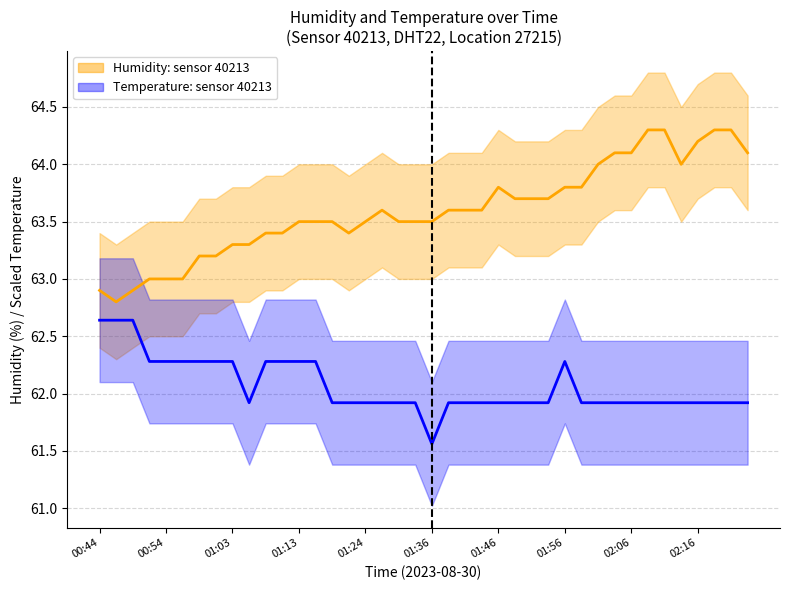

Does the chart have visible grid lines?

Yes